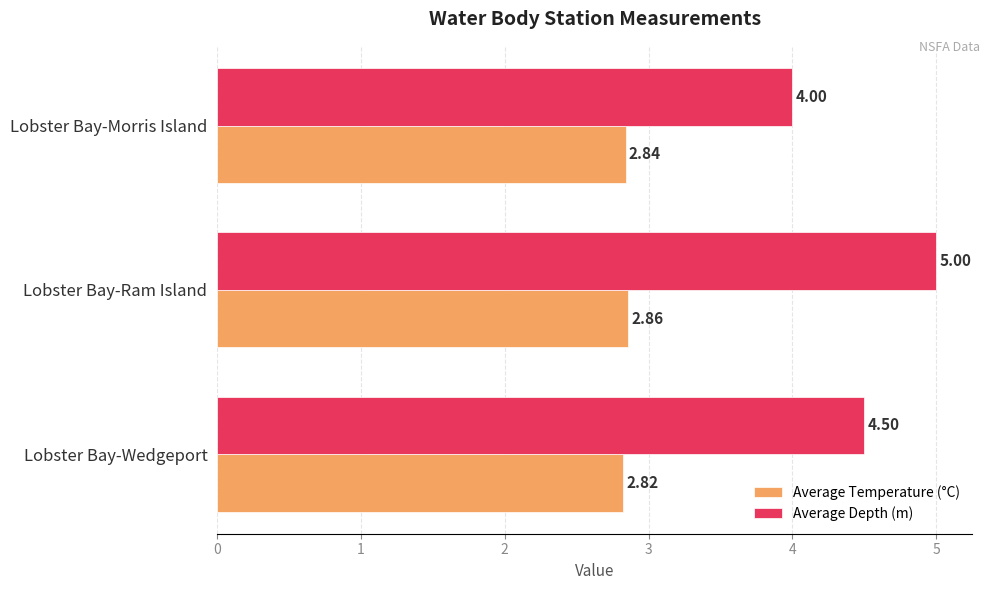

What is the sum of the Average Depth (m) values at Lobster Bay-Ram Island and Lobster Bay-Wedgeport?

9.5